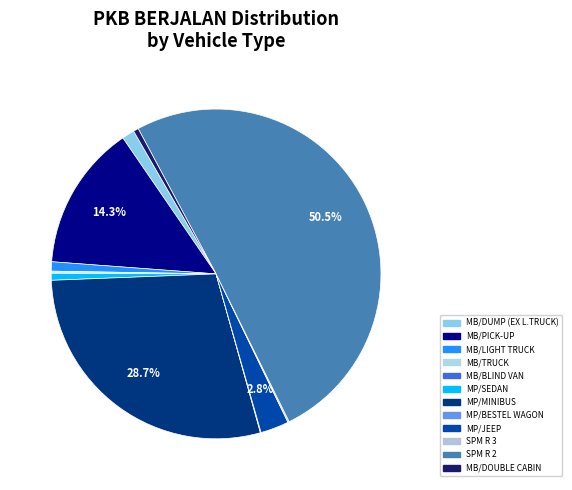

Which category has the smallest portion of the pie?

MB/BLIND VAN